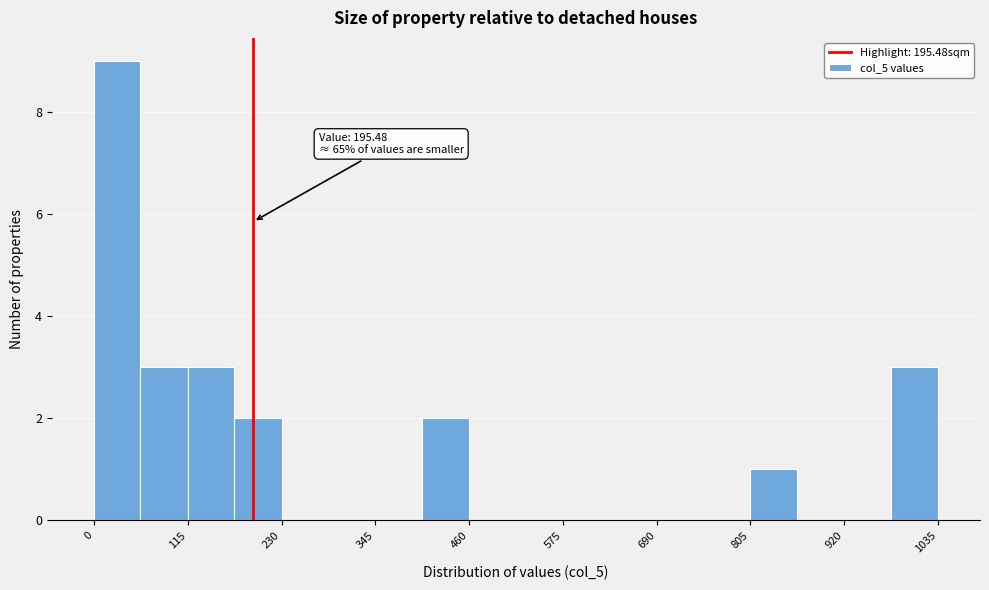

Around what value on the x-axis is the tallest bar? Give the approximate position of its centre, as read against the axis.

20